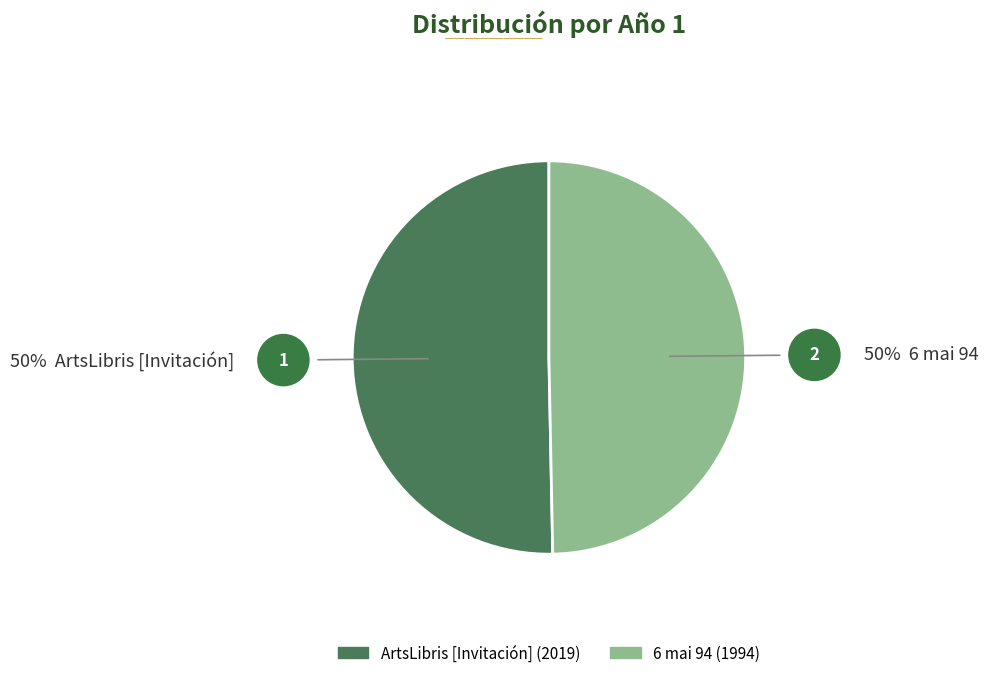

Count the number of slices in the pie.

2